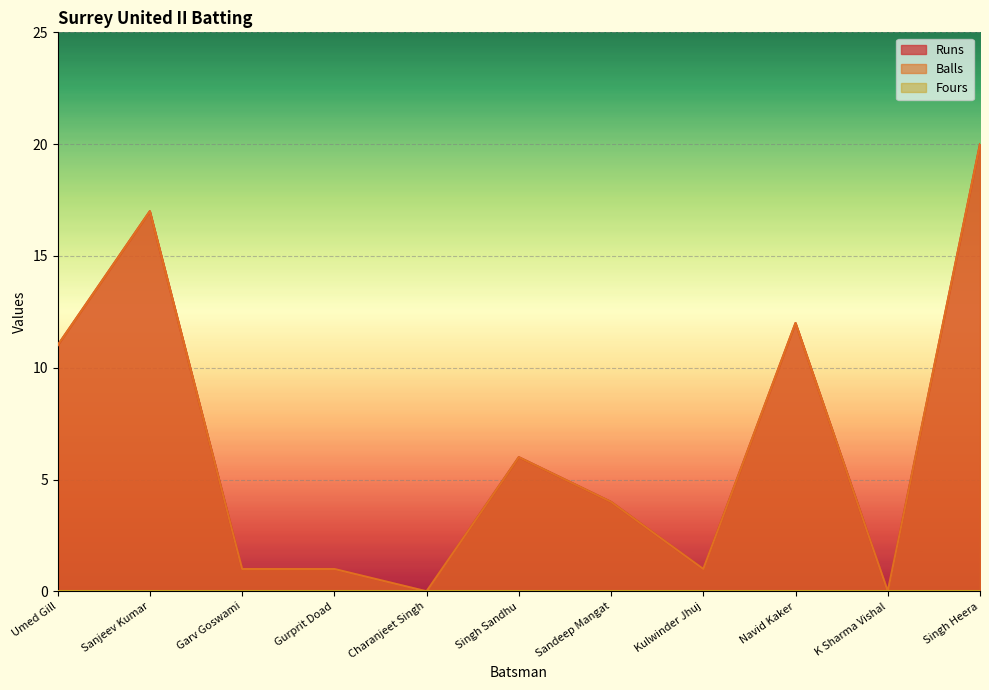

How many categories are shown in the chart?

11